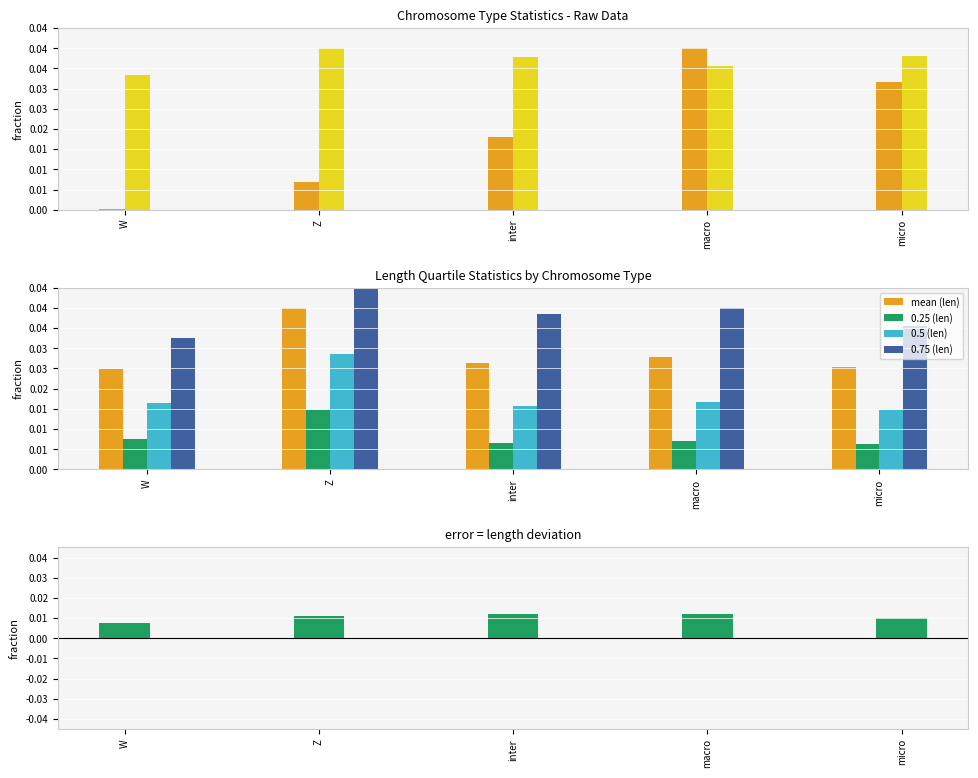

What position from the right is micro?

1